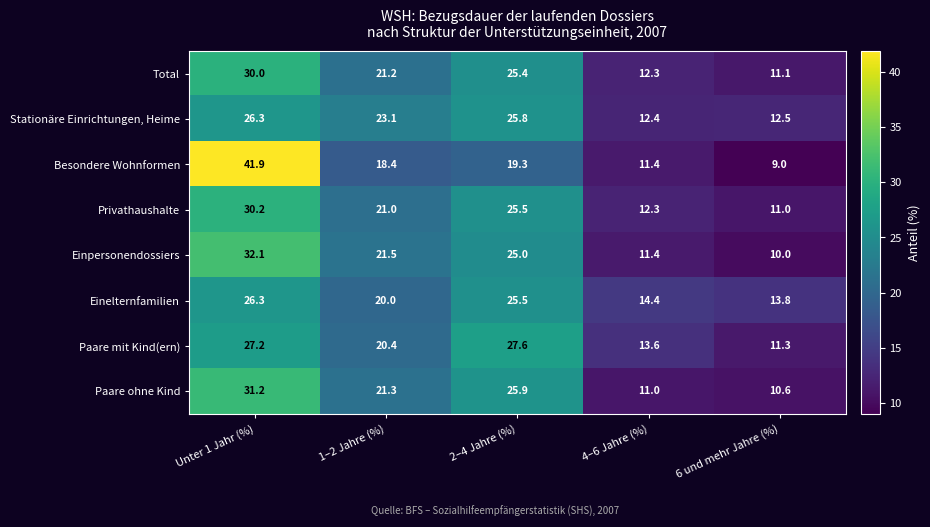

Which category has the lowest value across all series?

6 und mehr Jahre (%)